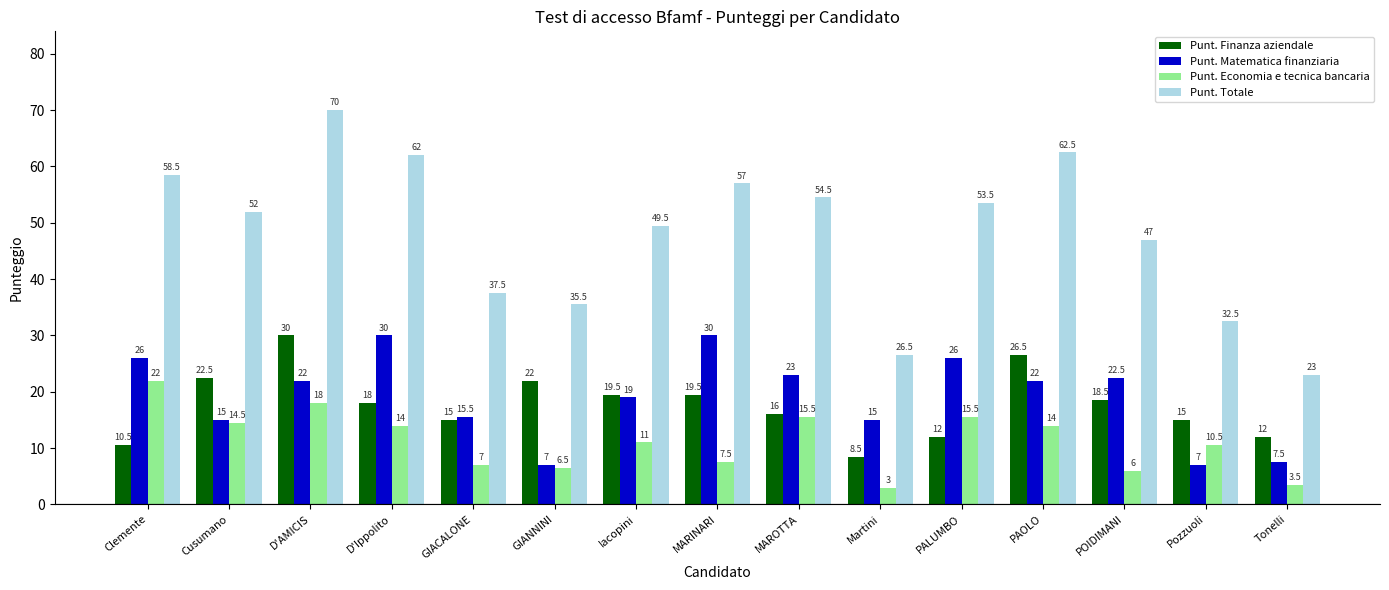

Reading left to right, transcribe all the data shown in this chart.

Punt. Finanza aziendale: 10.5	22.5	30.0	18.0	15.0	22.0	19.5	19.5	16.0	8.5	12.0	26.5	18.5	15.0	12.0
Punt. Matematica finanziaria: 26.0	15.0	22.0	30.0	15.5	7.0	19.0	30.0	23.0	15.0	26.0	22.0	22.5	7.0	7.5
Punt. Economia e tecnica bancaria: 22.0	14.5	18.0	14.0	7.0	6.5	11.0	7.5	15.5	3.0	15.5	14.0	6.0	10.5	3.5
Punt. Totale: 58.5	52.0	70.0	62.0	37.5	35.5	49.5	57.0	54.5	26.5	53.5	62.5	47.0	32.5	23.0